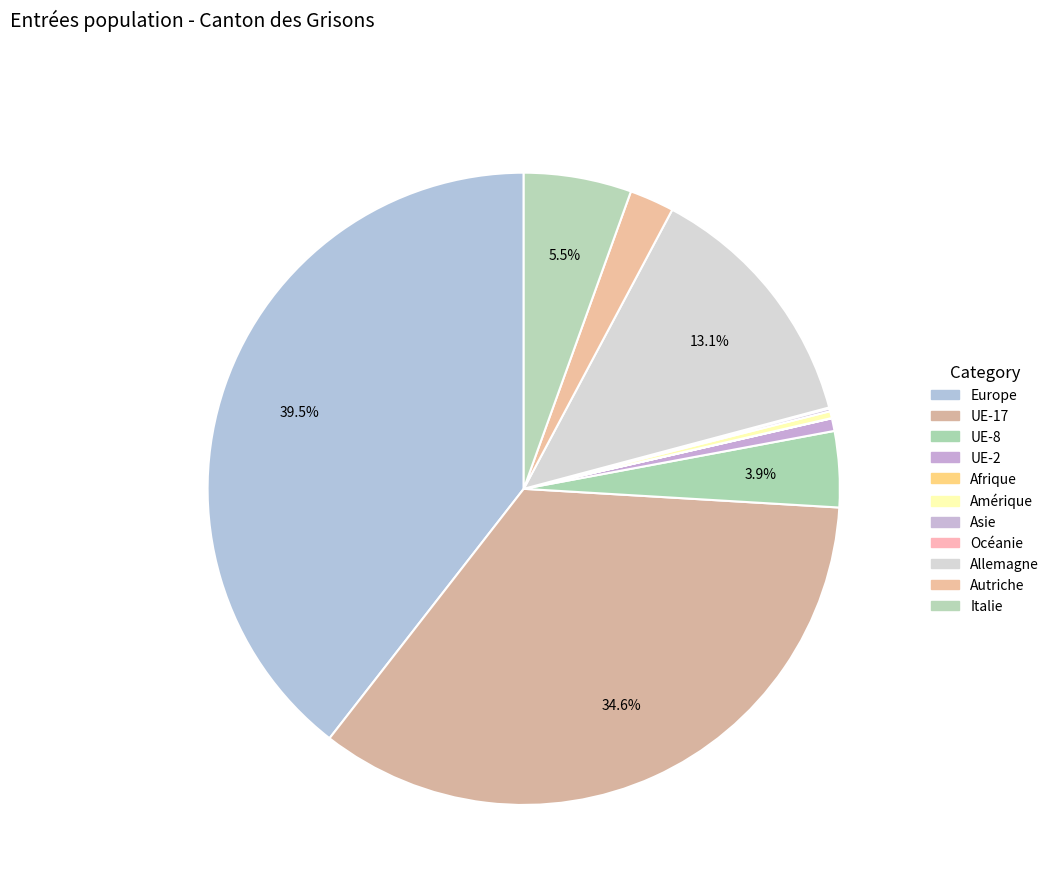

Rank the categories by value from highest to lowest.

Europe, UE-17, Allemagne, Italie, UE-8, Autriche, UE-2, Amérique, Asie, Océanie, Afrique